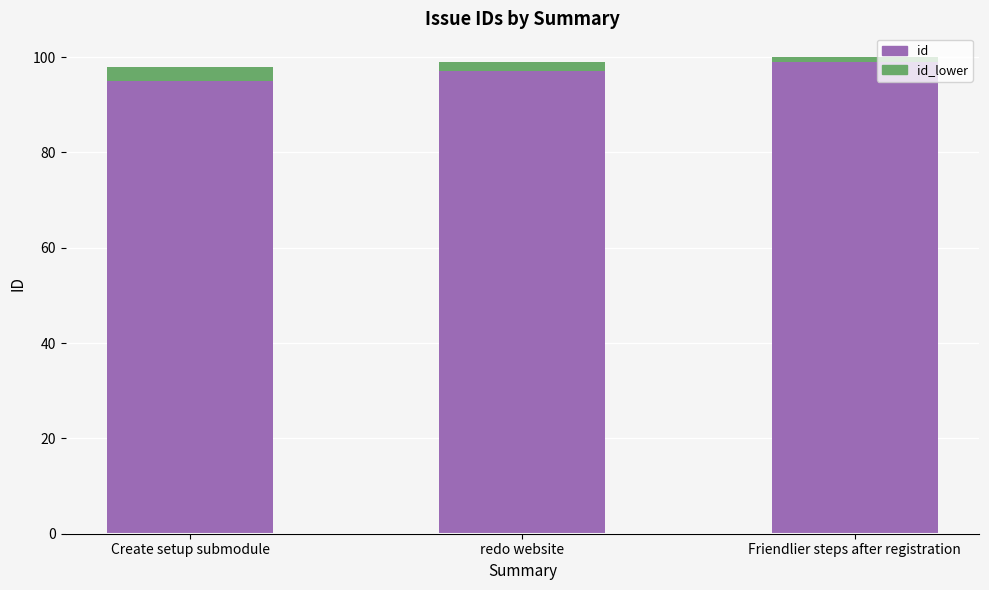

How many bars are there in total?

3